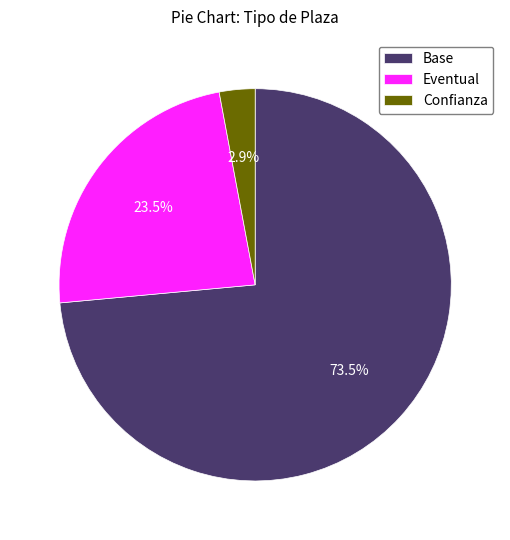

Which category accounts for the majority?

Base